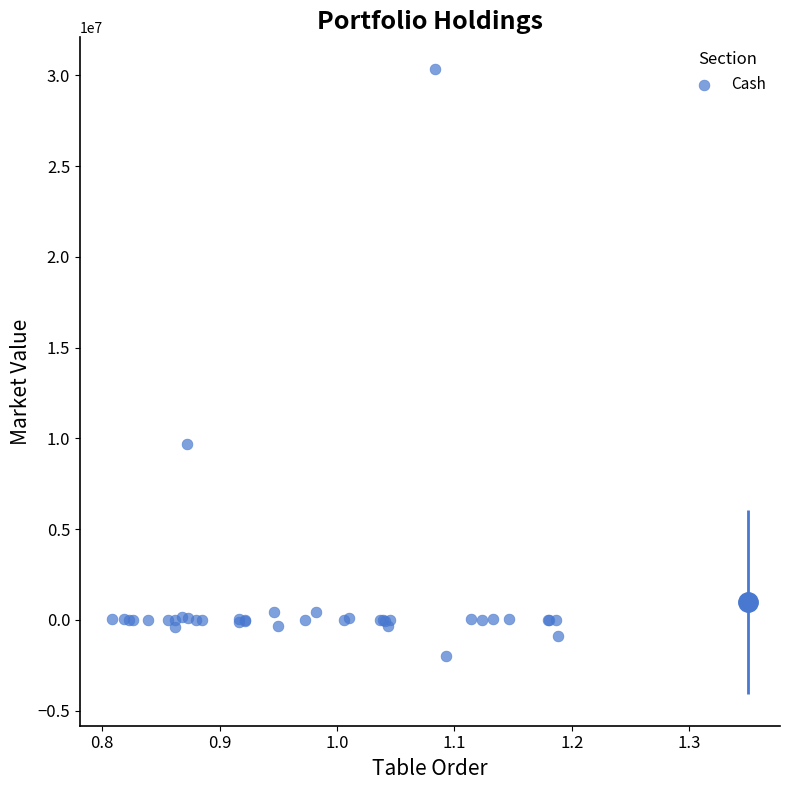

What Y value in the scatter plot is closest to 14200927?

9701214.7